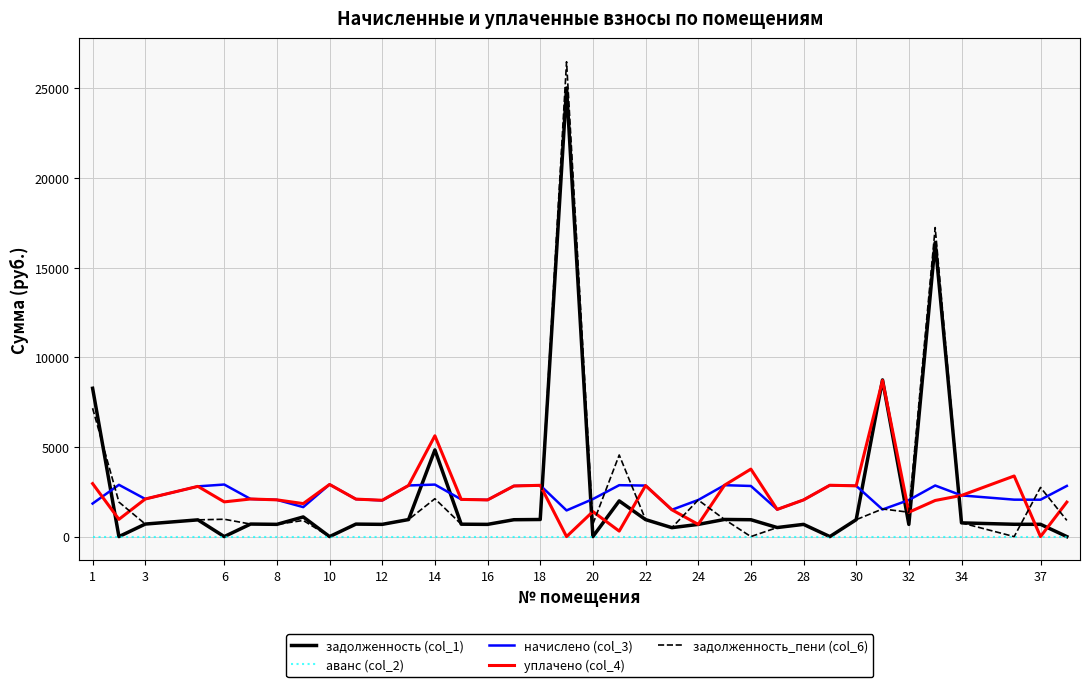

What is the highest value of the задолженность_пени (col_6) series?

26487.0